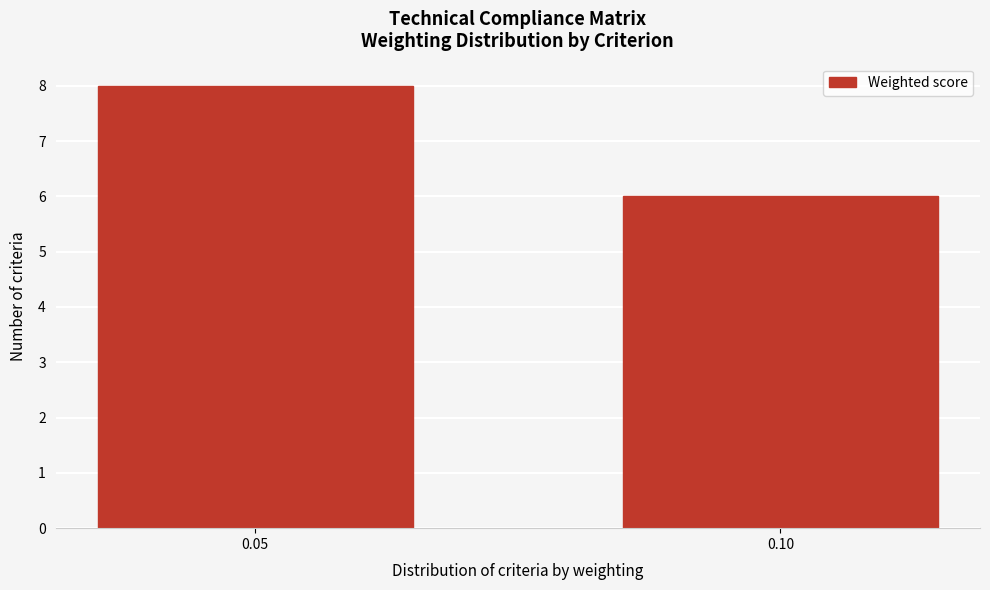

Reading left to right, list all the values displayed in this chart.

8	6